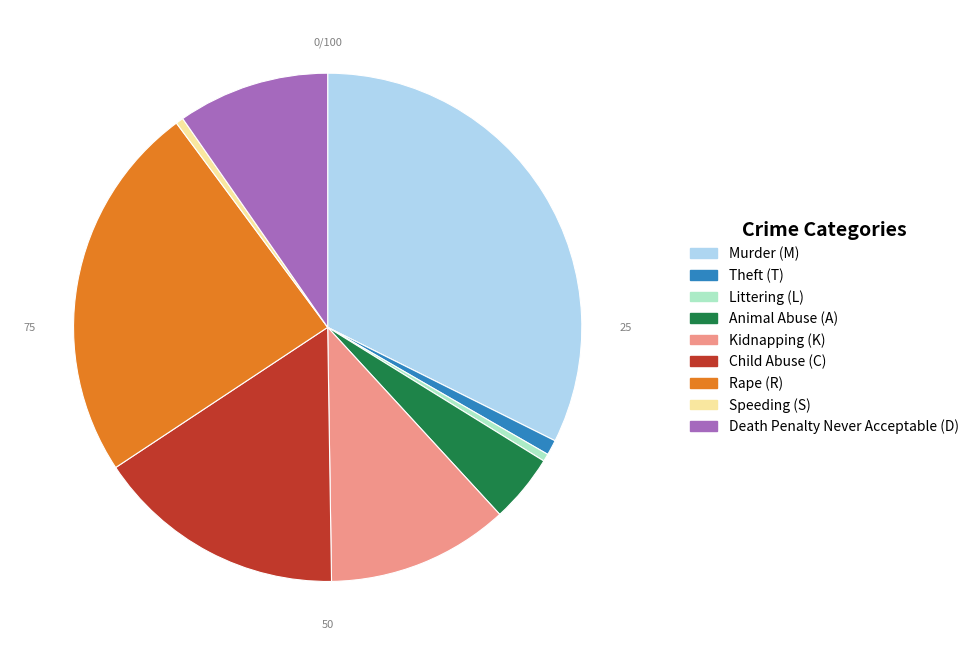

What is the largest slice in the pie chart?

Murder (M)